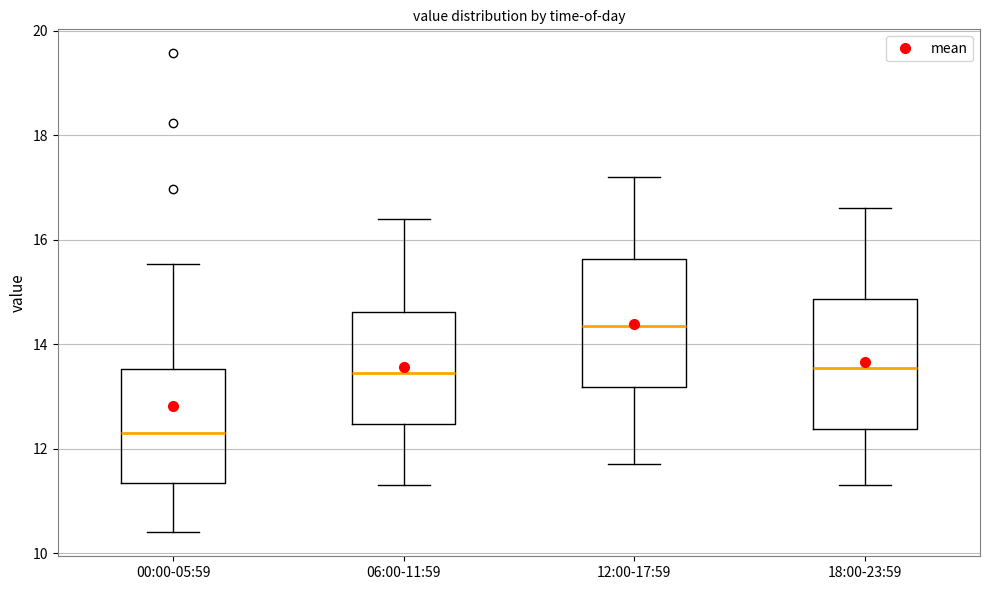

Which box's median line is the lowest?

00:00-05:59